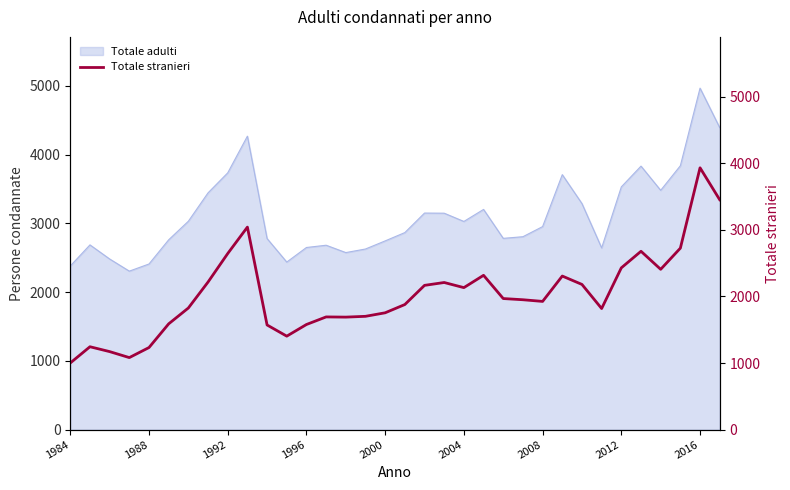

Which category has the highest value in the Totale adulti series?

2016